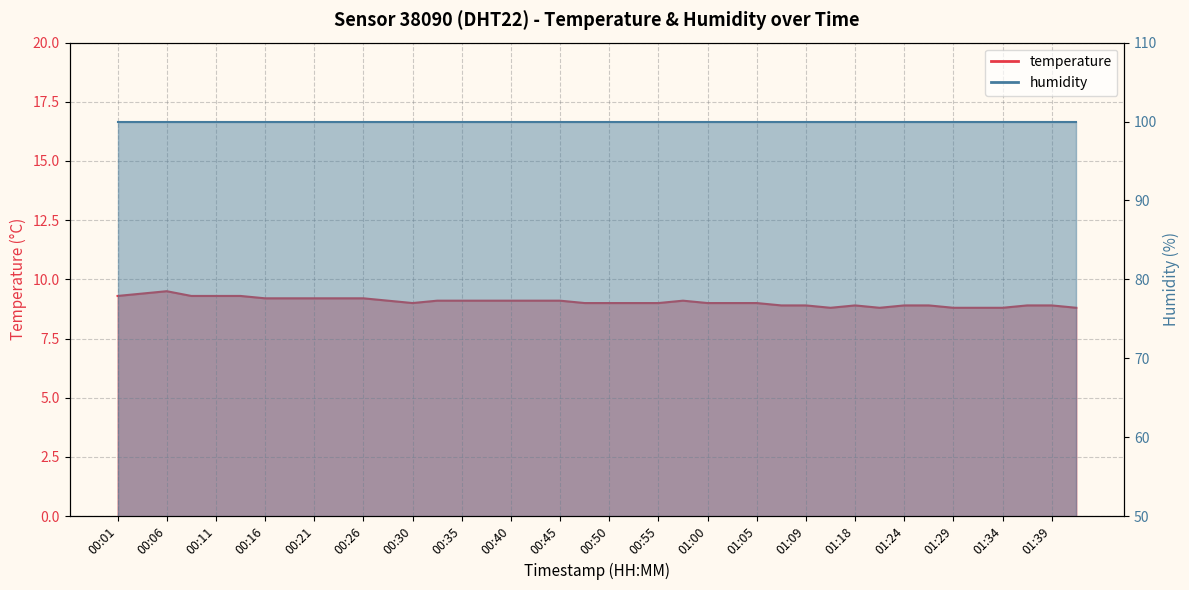

What is the label of the 29th point from the left?

01:09